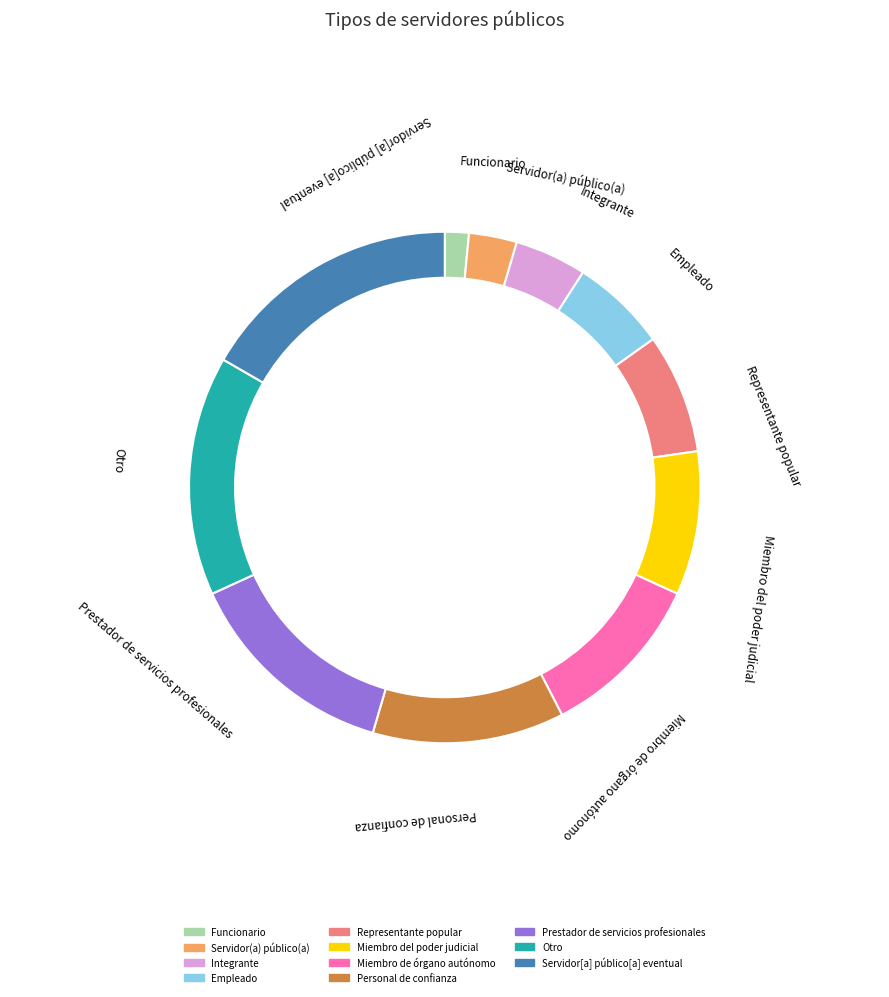

The Miembro del poder judicial slice represents 9% of the pie. True or false?

True